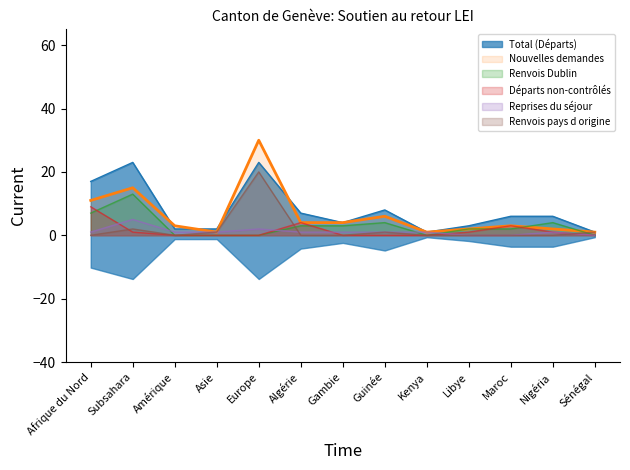

At which category does Départs non-contrôlés reach its first local peak?

Algérie